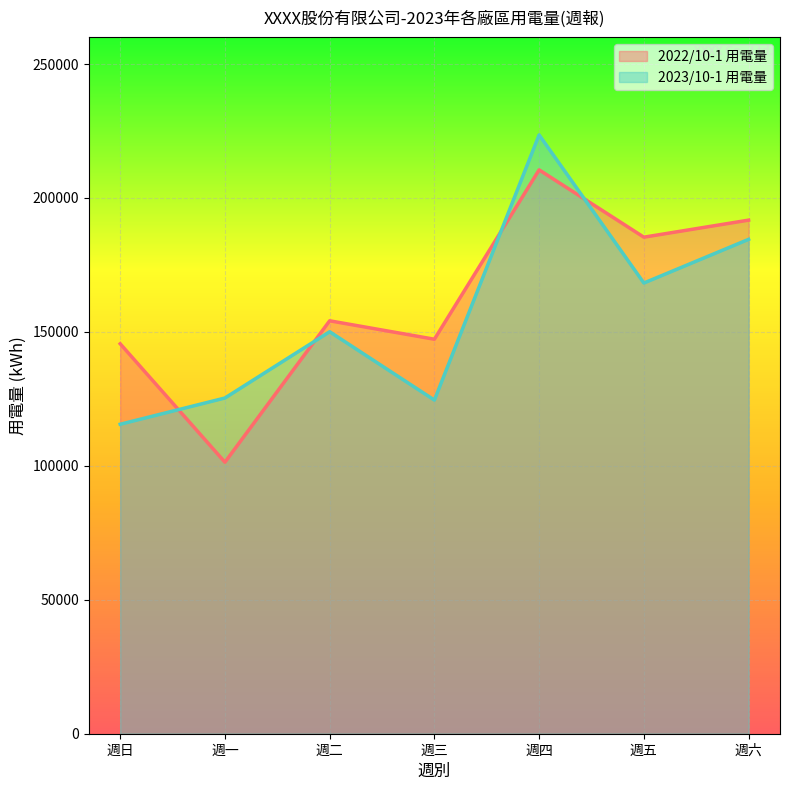

Reading right to left, what are all the values shown in this chart?

2022/10-1 用電量: 191718.5	185358.1	210479.7	147259.8	154144.3	101351.5	145560.6
2023/10-1 用電量: 184541.0	168240.0	223541.0	124544.0	150055.3	125315.0	115521.0